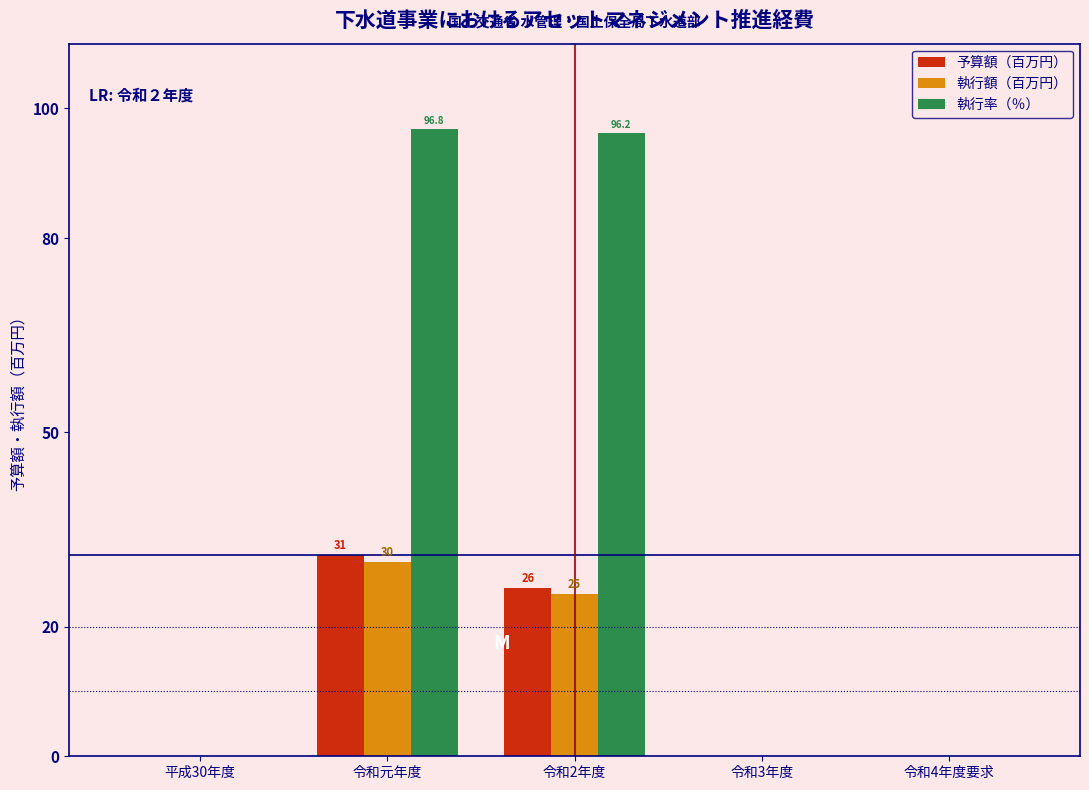

Reading left to right, list all the values displayed in this chart.

予算額（百万円）: 平成30年度=0.0	令和元年度=31.0	令和2年度=26.0	令和3年度=0.0	令和4年度要求=0.0
執行額（百万円）: 平成30年度=0.0	令和元年度=30.0	令和2年度=25.0	令和3年度=0.0	令和4年度要求=0.0
執行率（％）: 平成30年度=0.0	令和元年度=96.8	令和2年度=96.2	令和3年度=0.0	令和4年度要求=0.0